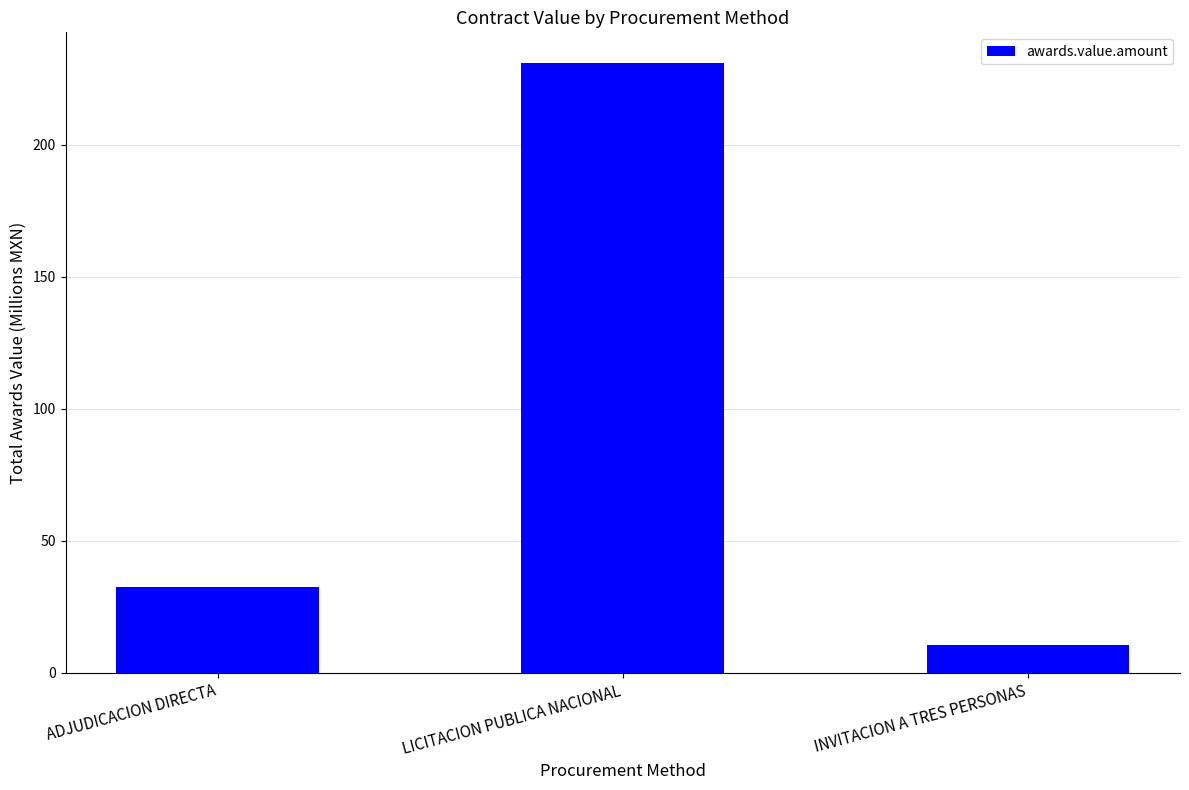

Does the chart contain stacked bars?

No